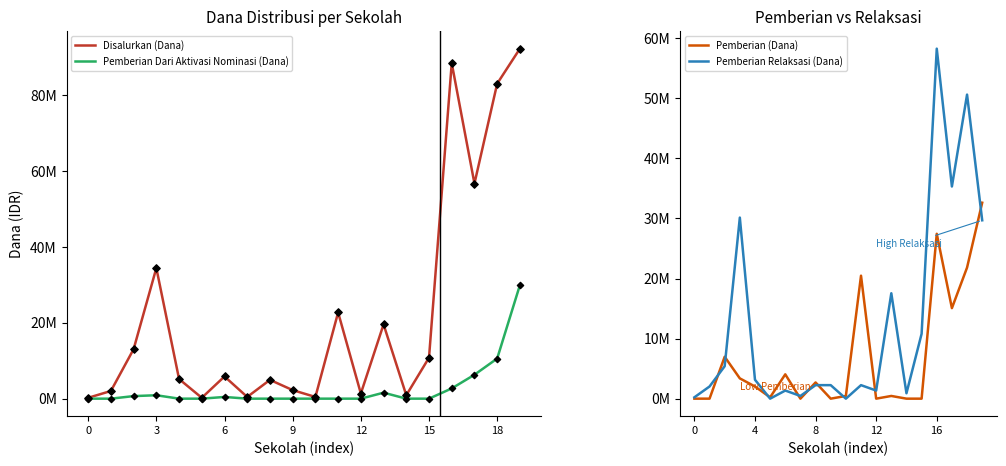

Which series reaches the maximum Y coordinate?

Disalurkan (Dana)